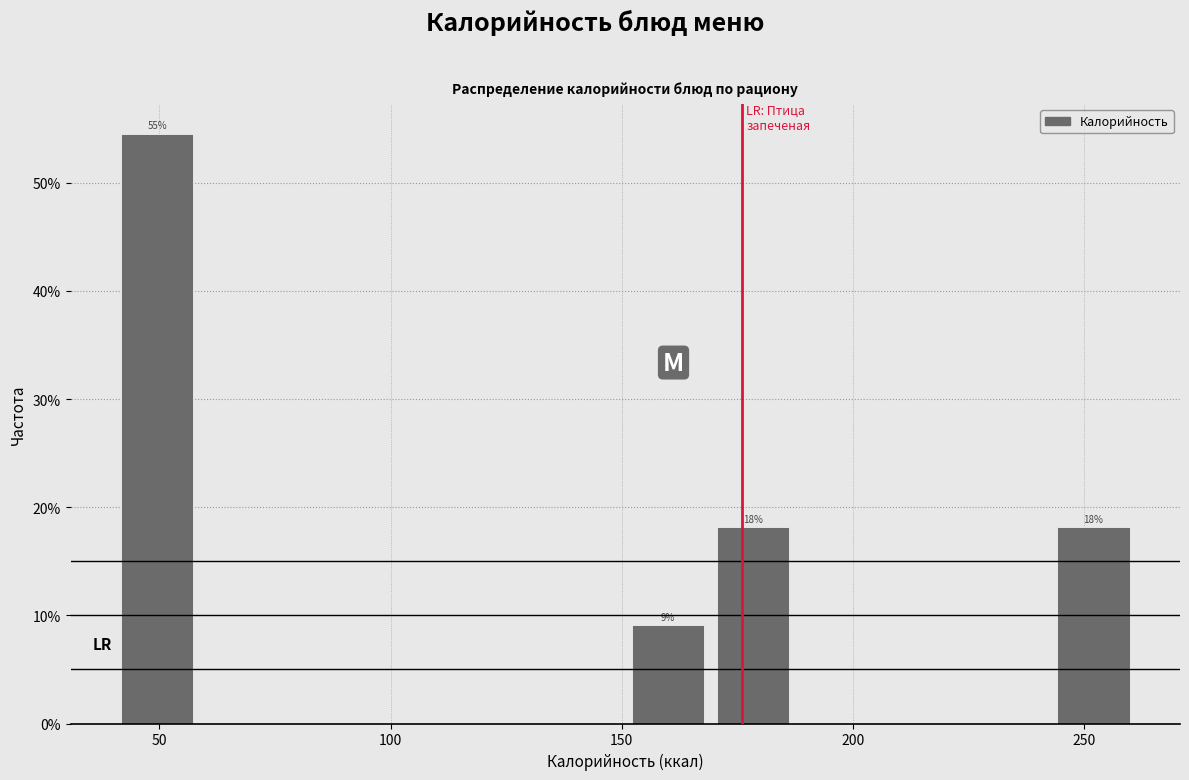

Around what value on the x-axis is the tallest bar? Give the approximate position of its centre, as read against the axis.

50